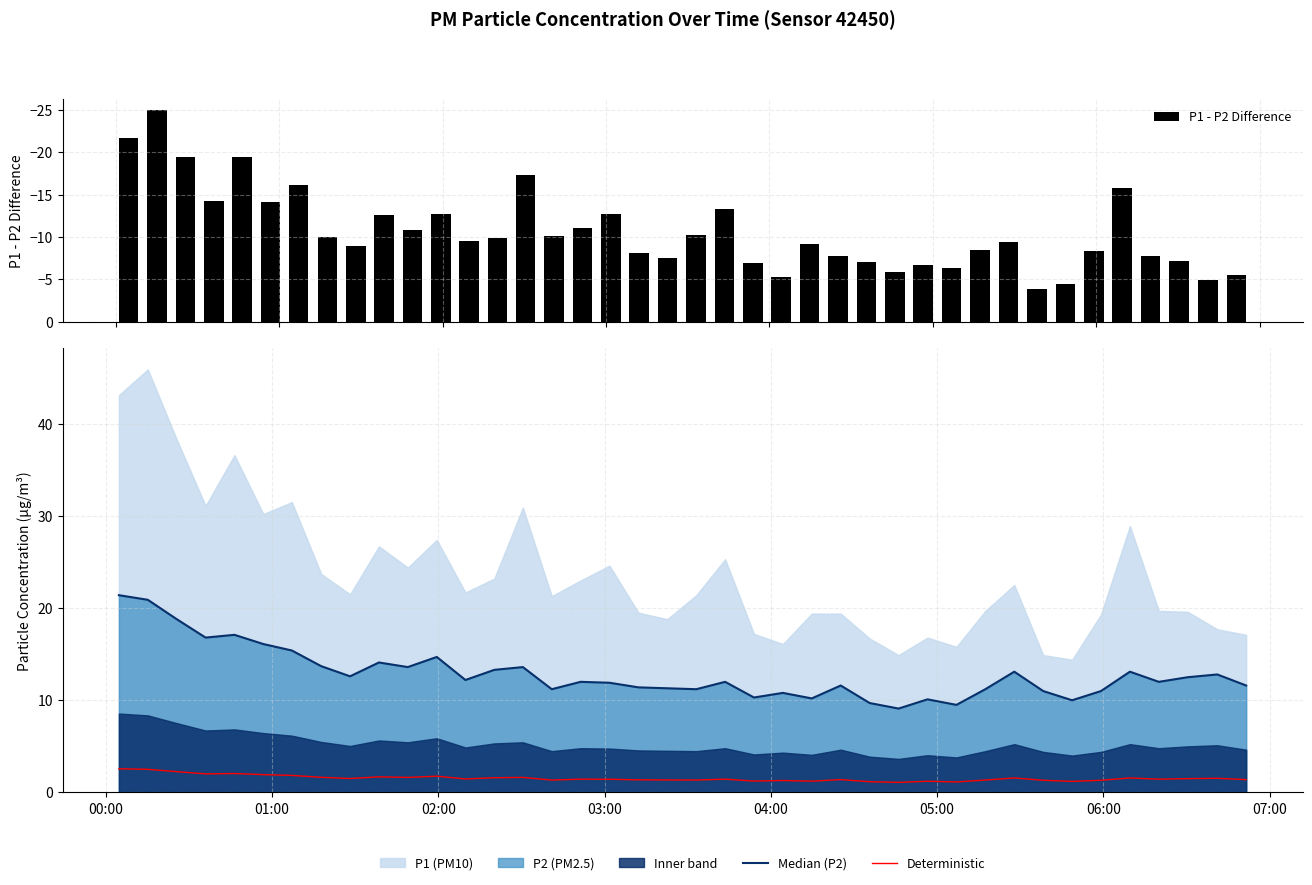

What is the maximum value for P1 - P2 Difference?

-3.9